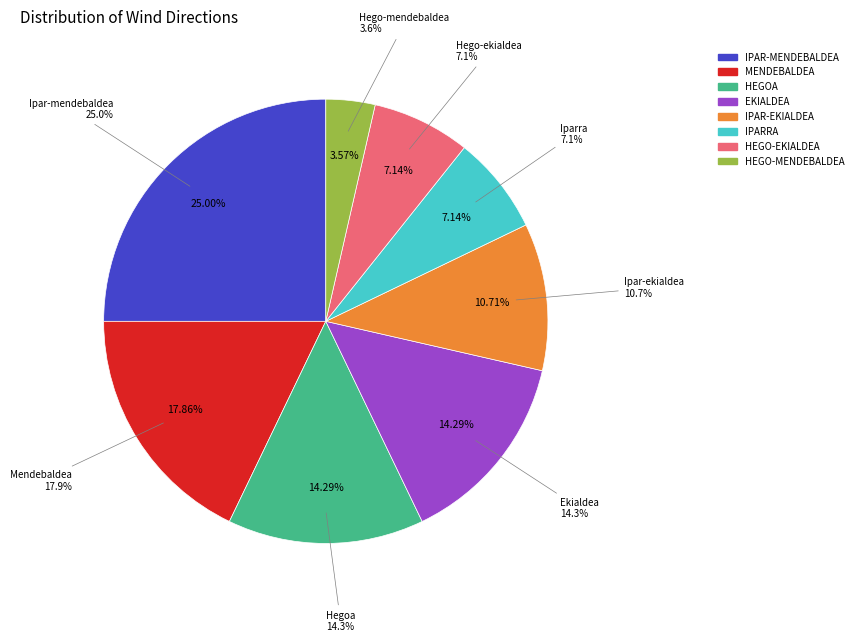

What is the change in value from Mendebaldea to Hego-mendebaldea?

-4